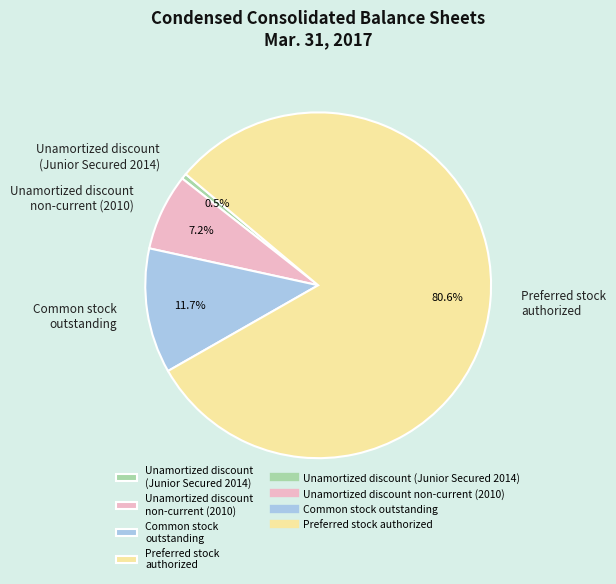

Which slice represents more than half of the pie?

Preferred stock authorized